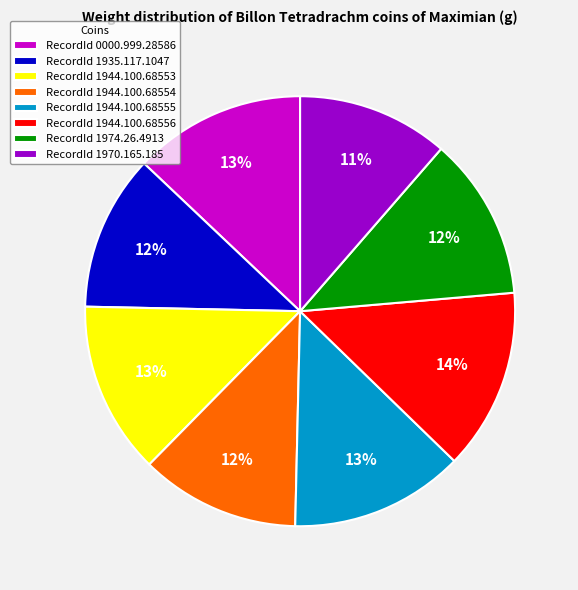

True or false: RecordId 1944.100.68555 accounts for 22% of the total.

False